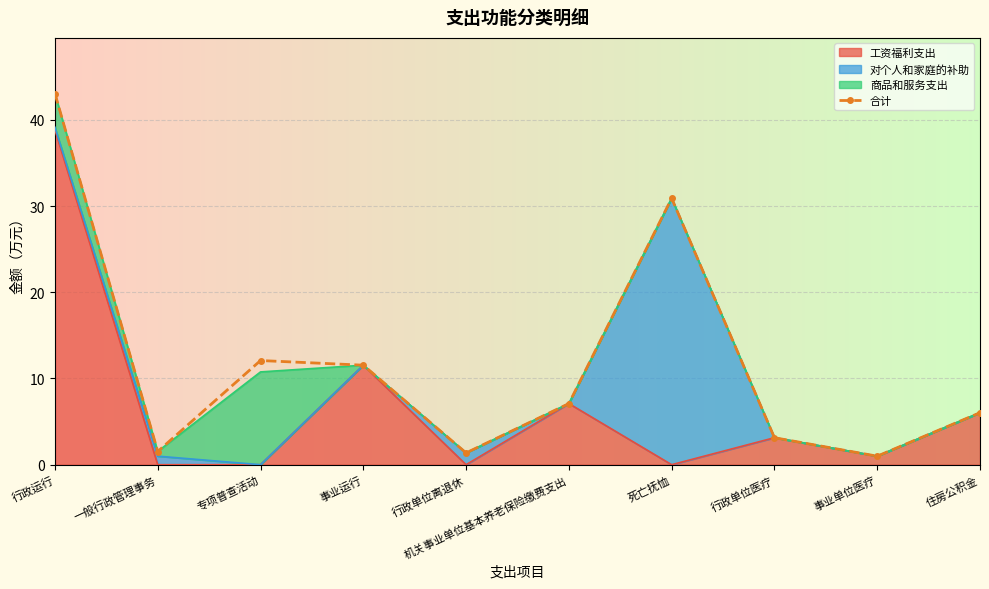

Rank the categories by value from highest to lowest.

行政运行, 死亡抚恤, 专项普查活动, 事业运行, 机关事业单位基本养老保险缴费支出, 住房公积金, 行政单位医疗, 一般行政管理事务, 行政单位离退休, 事业单位医疗